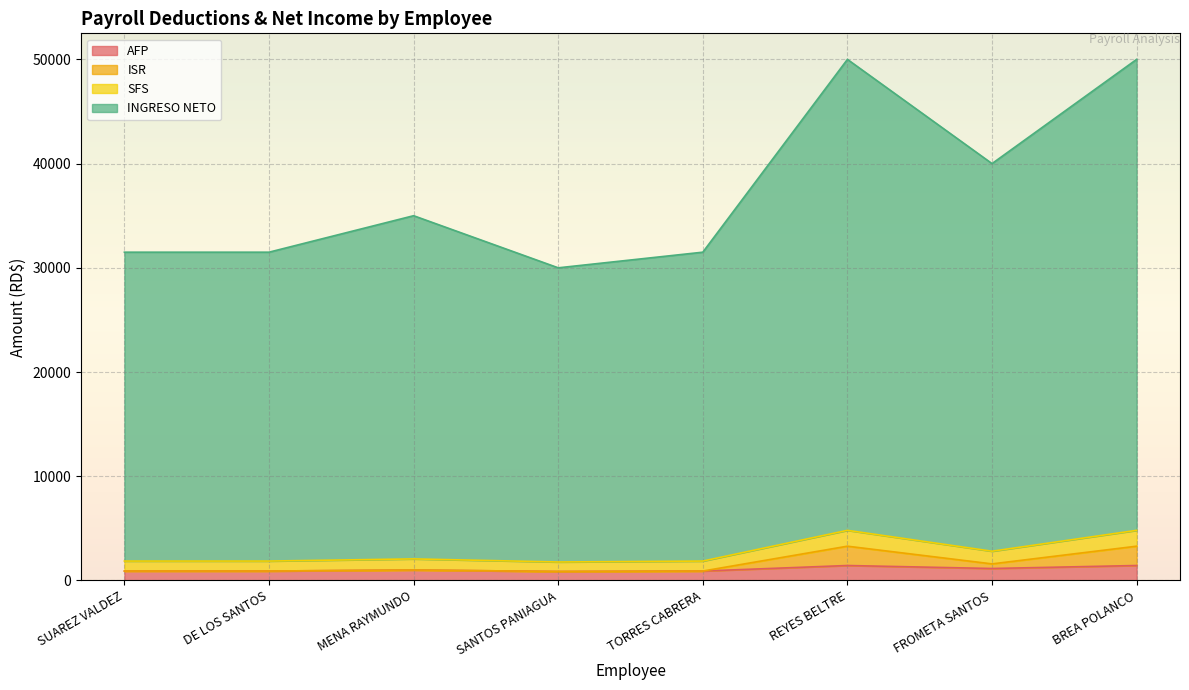

How many lines are shown in the chart?

4